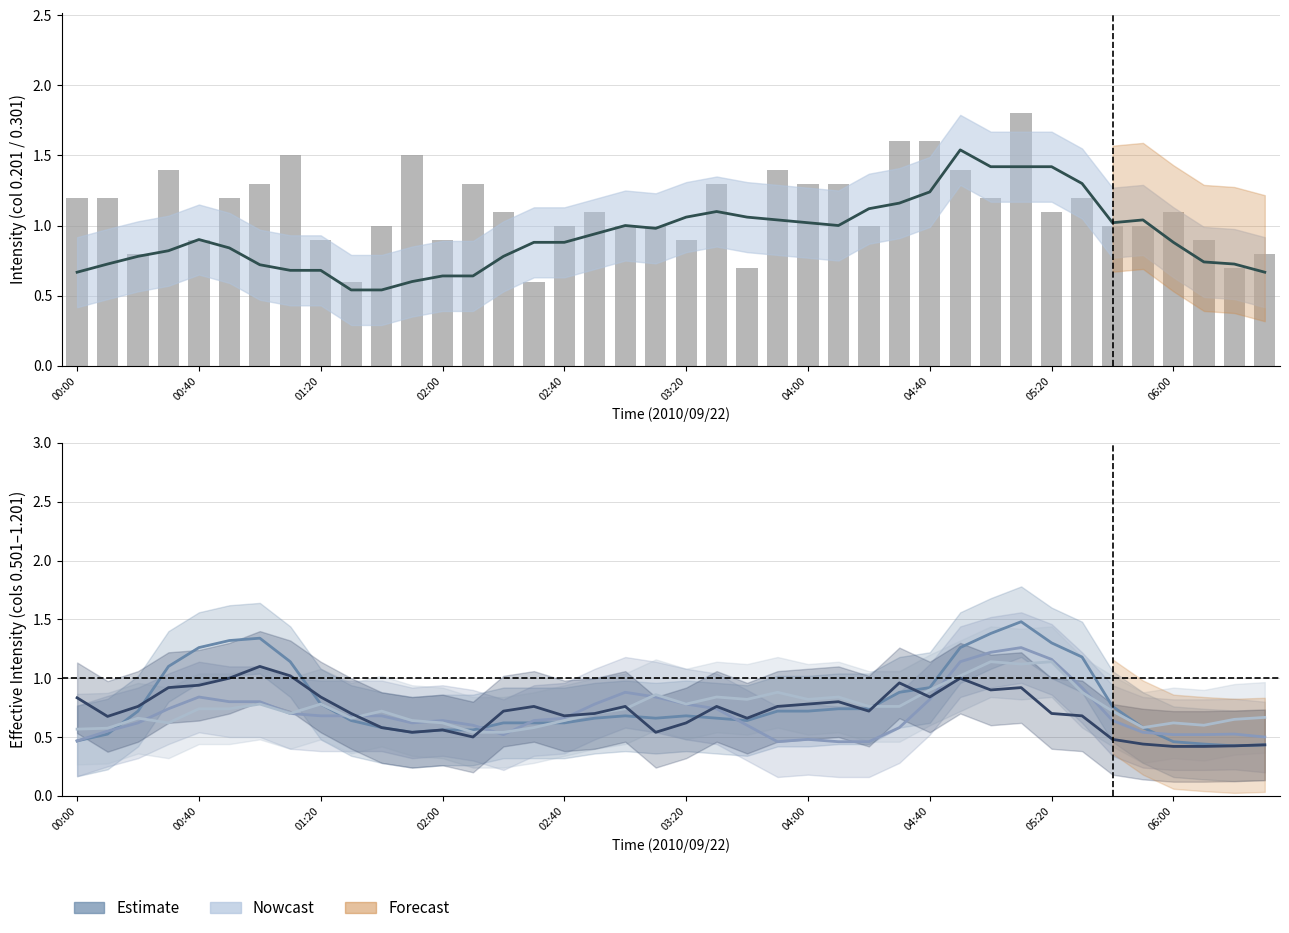

Which category has the highest value in the Estimate (0.301) series?

29